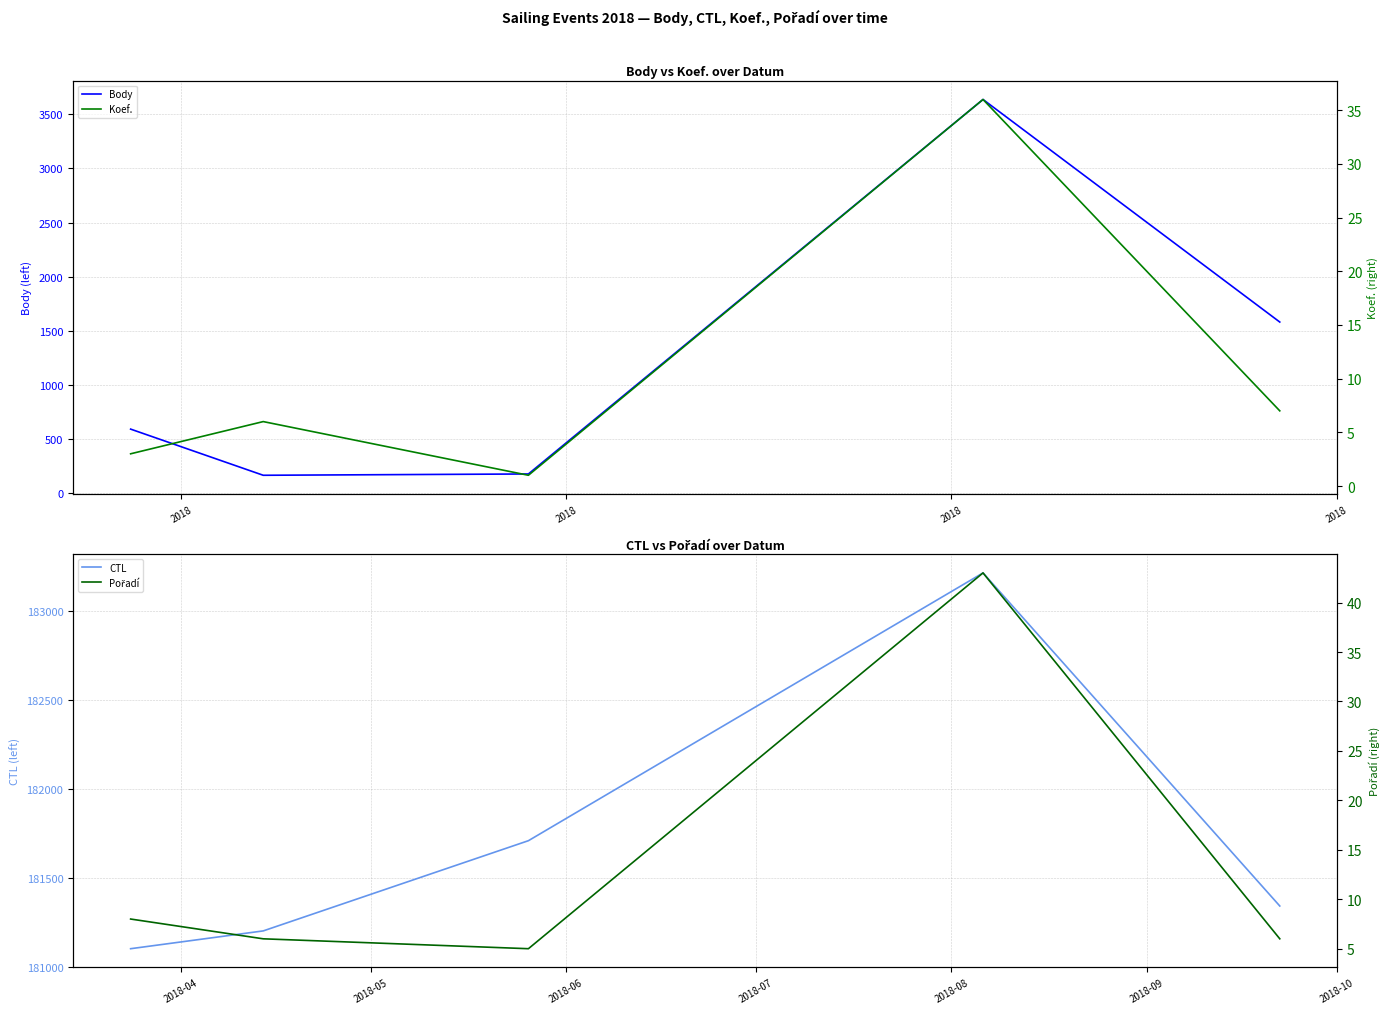

How many data points does each series have?

5